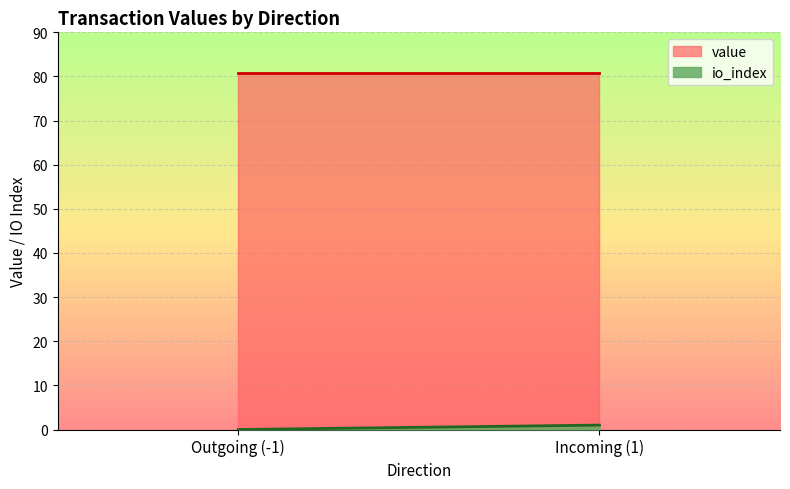

Reading left to right, list all the values displayed in this chart.

io_index: Outgoing (-1)=0.0	Incoming (1)=1.0
value: Outgoing (-1)=80.7	Incoming (1)=80.7